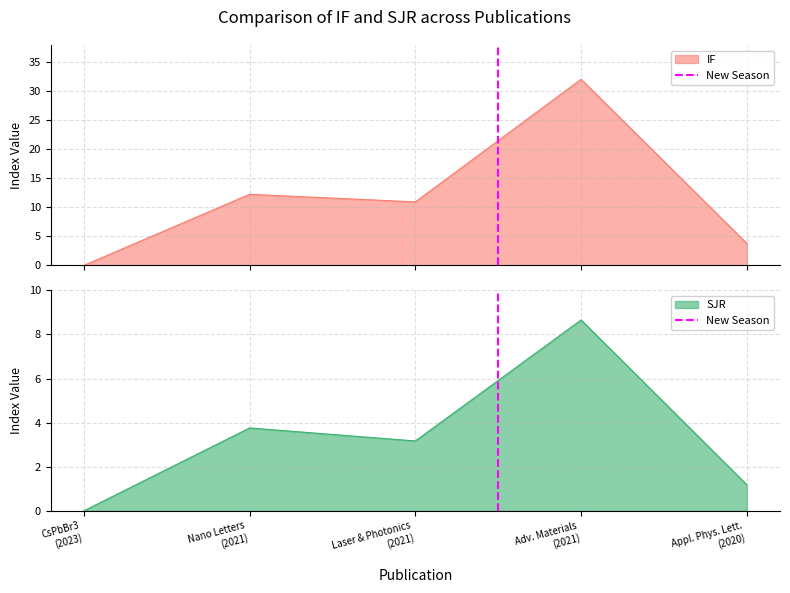

What is the label of the 2nd point from the left?

Nano Letters
(2021)